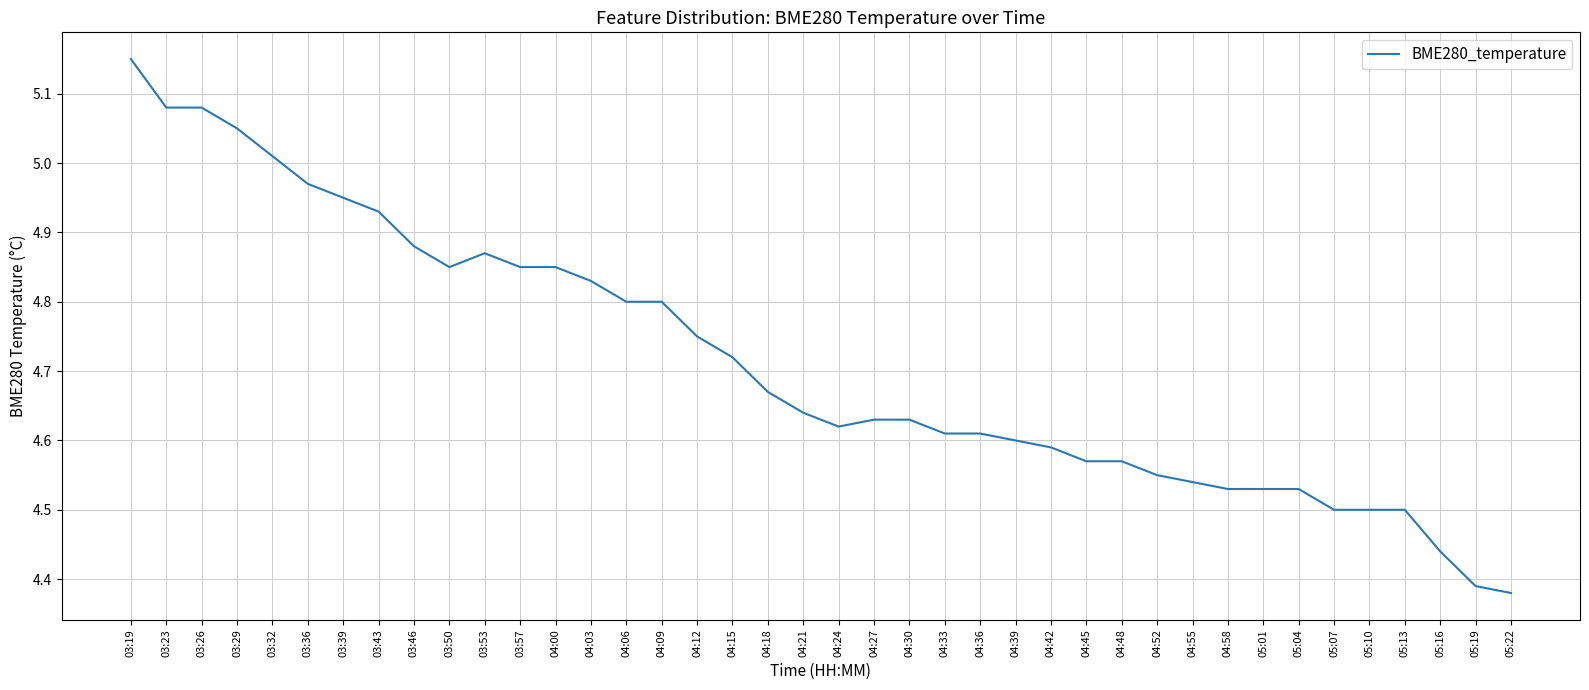

True or false: the data shows 4.5 at 04:55.

True